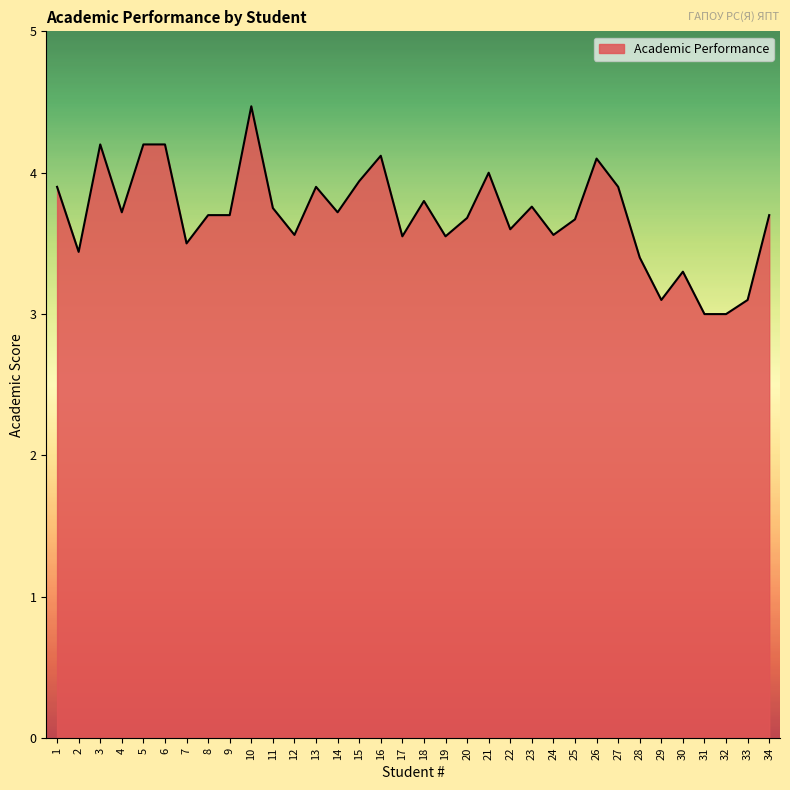

Approximately how many times larger is the value at 29 compared to 14?

0.8